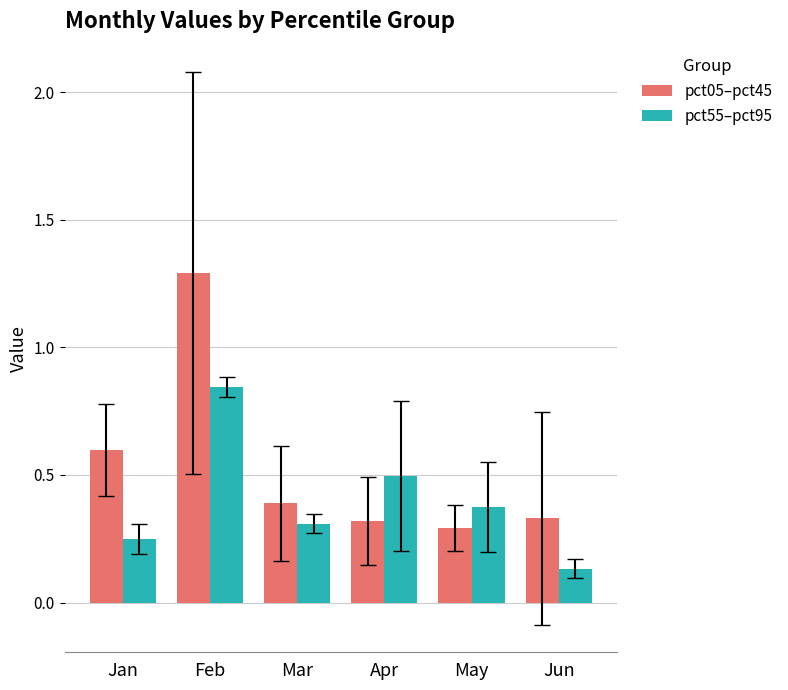

List the series in order of their peak value, lowest first.

pct55–pct95, pct05–pct45